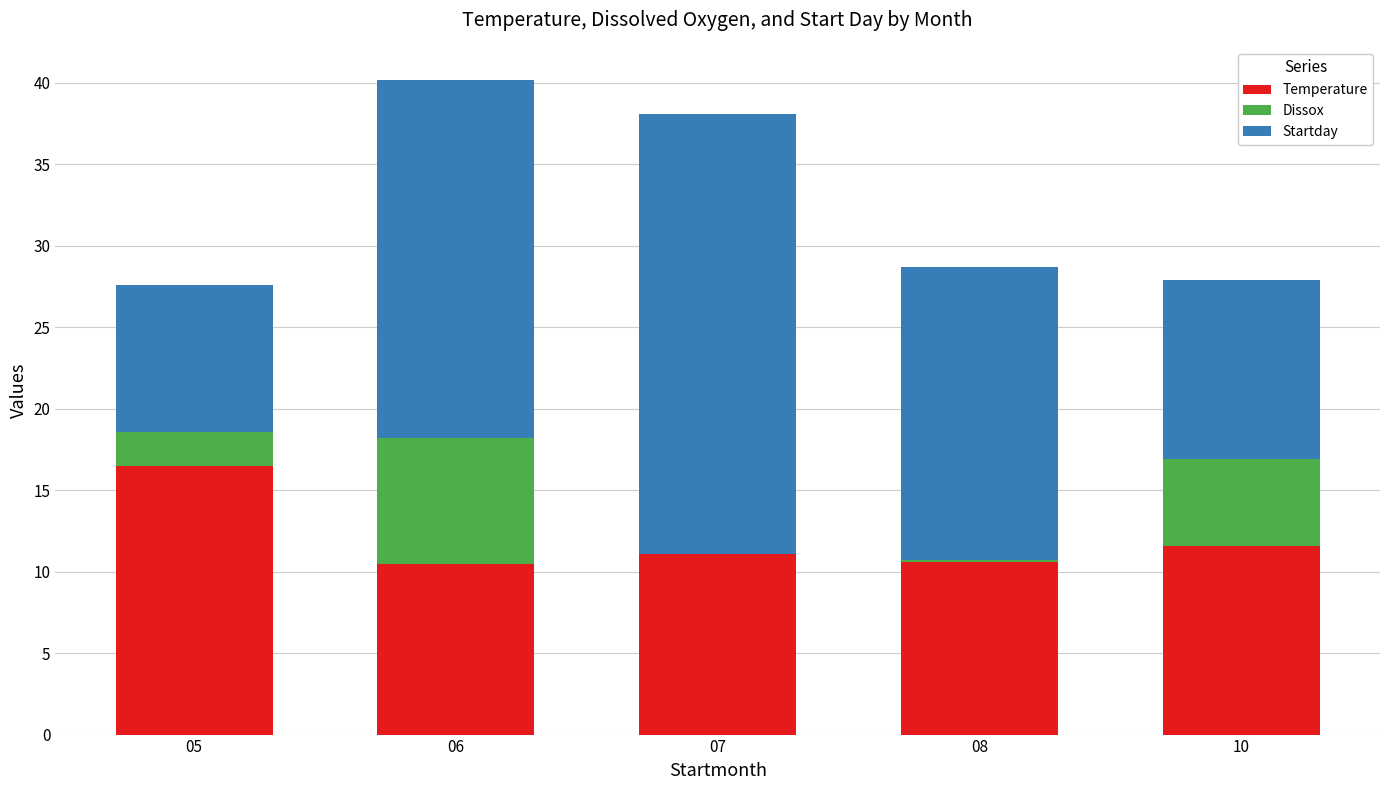

What is the total value across all series at 07?

38.1